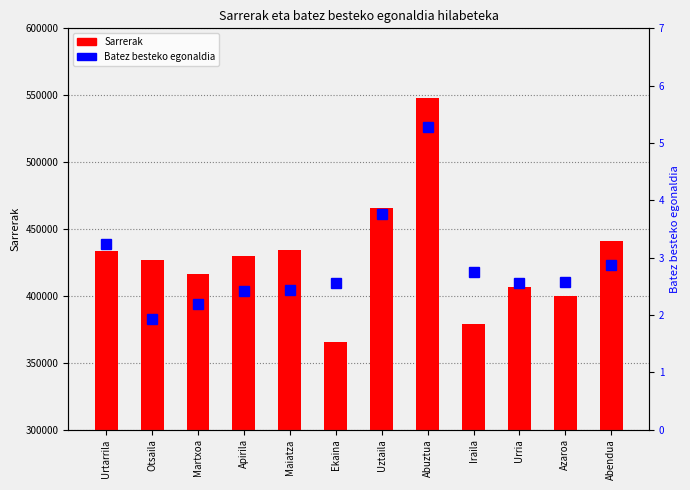

Reading left to right, list all the values displayed in this chart.

Sarrerak: 433529.0	427090.8	416561.9	429634.9	434508.5	365682.4	465878.8	547855.9	379053.1	406884.5	400169.0	441235.4
Batez besteko egonaldia: 3.2	1.9	2.2	2.4	2.4	2.6	3.8	5.3	2.7	2.6	2.6	2.9